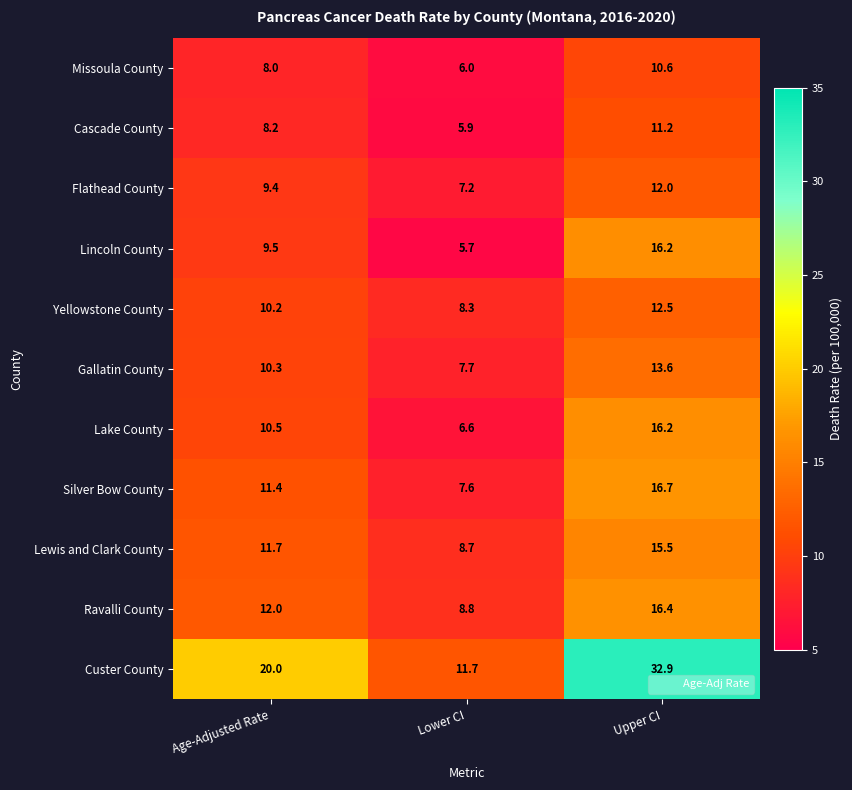

At Age-Adjusted Rate, list the series in order from largest to smallest.

Custer County, Ravalli County, Lewis and Clark County, Silver Bow County, Lake County, Gallatin County, Yellowstone County, Lincoln County, Flathead County, Cascade County, Missoula County